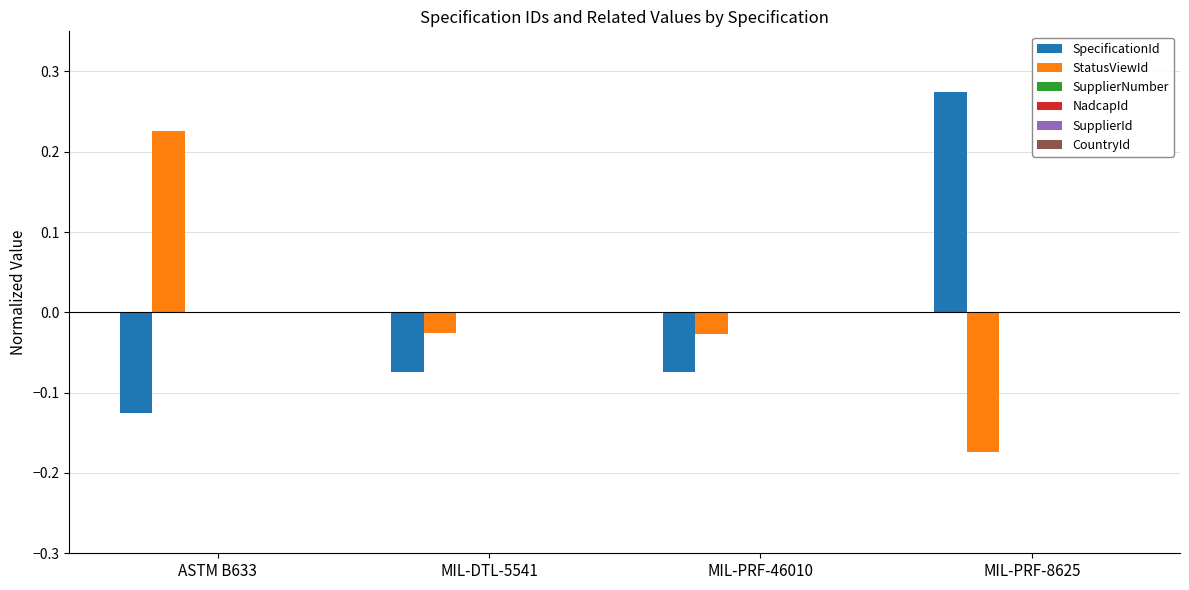

What is the difference between the maximum and minimum values in the SpecificationId series?

0.4